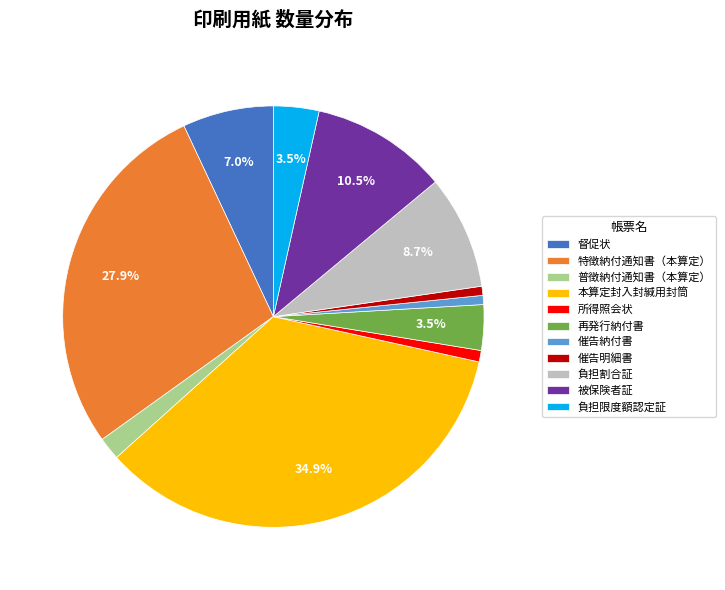

To the nearest percent, what portion does 特徴納付通知書（本算定） represent?

28%